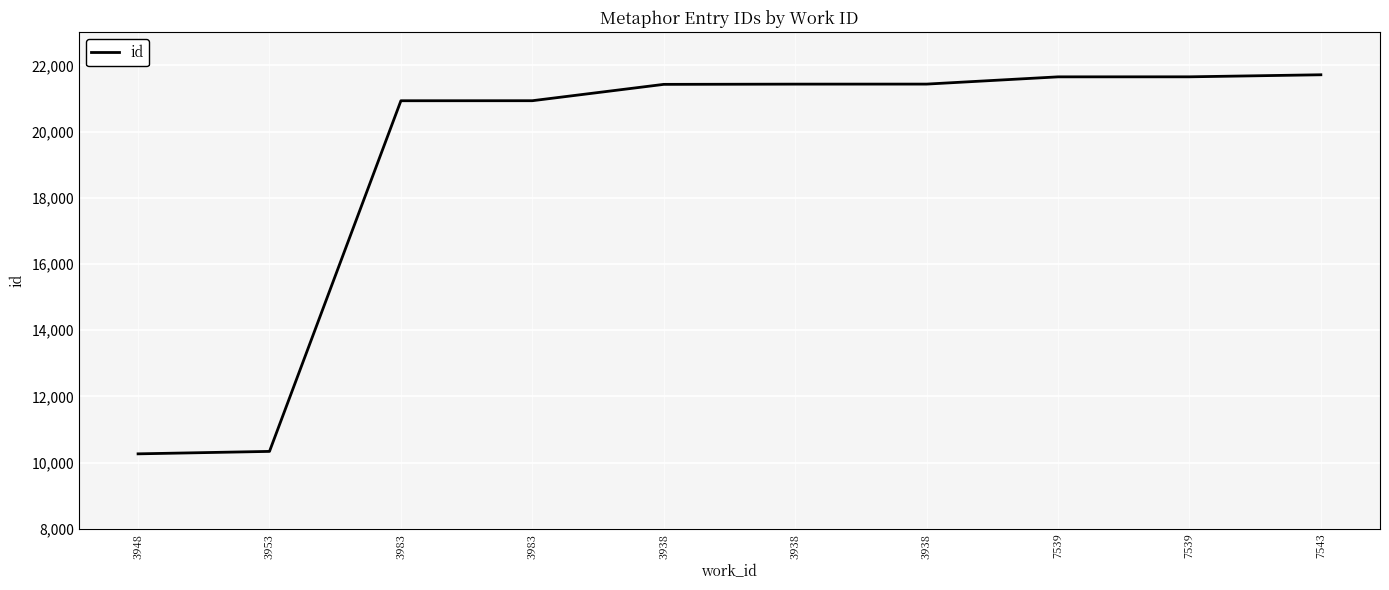

The chart shows a value of 10262 at 3948. True or false?

True